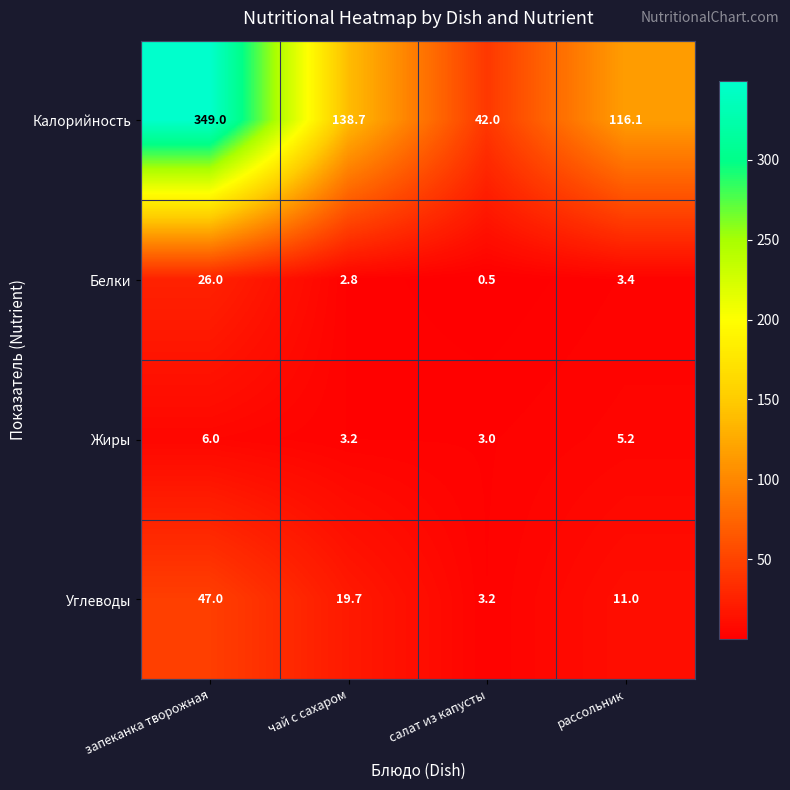

Which category has the lowest value across all series?

салат из капусты